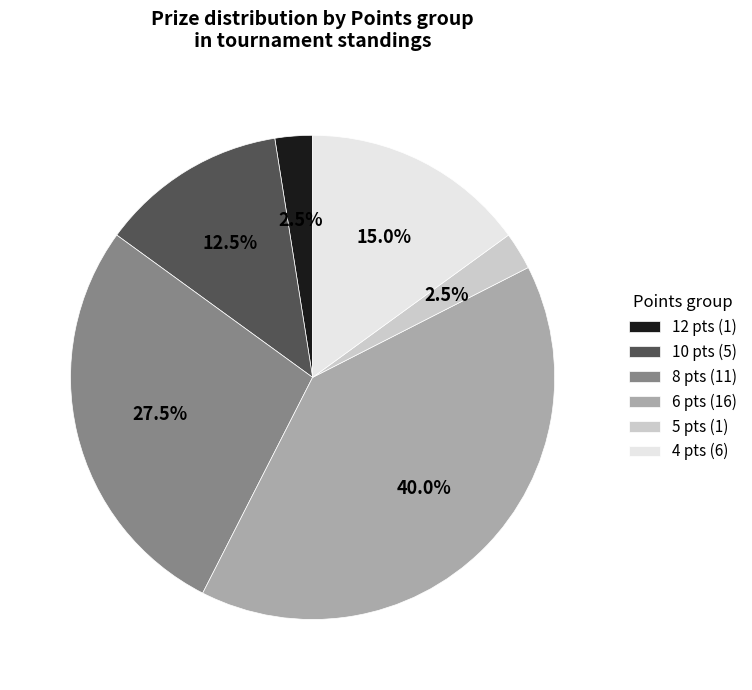

Which slice is the largest?

6 pts (16)